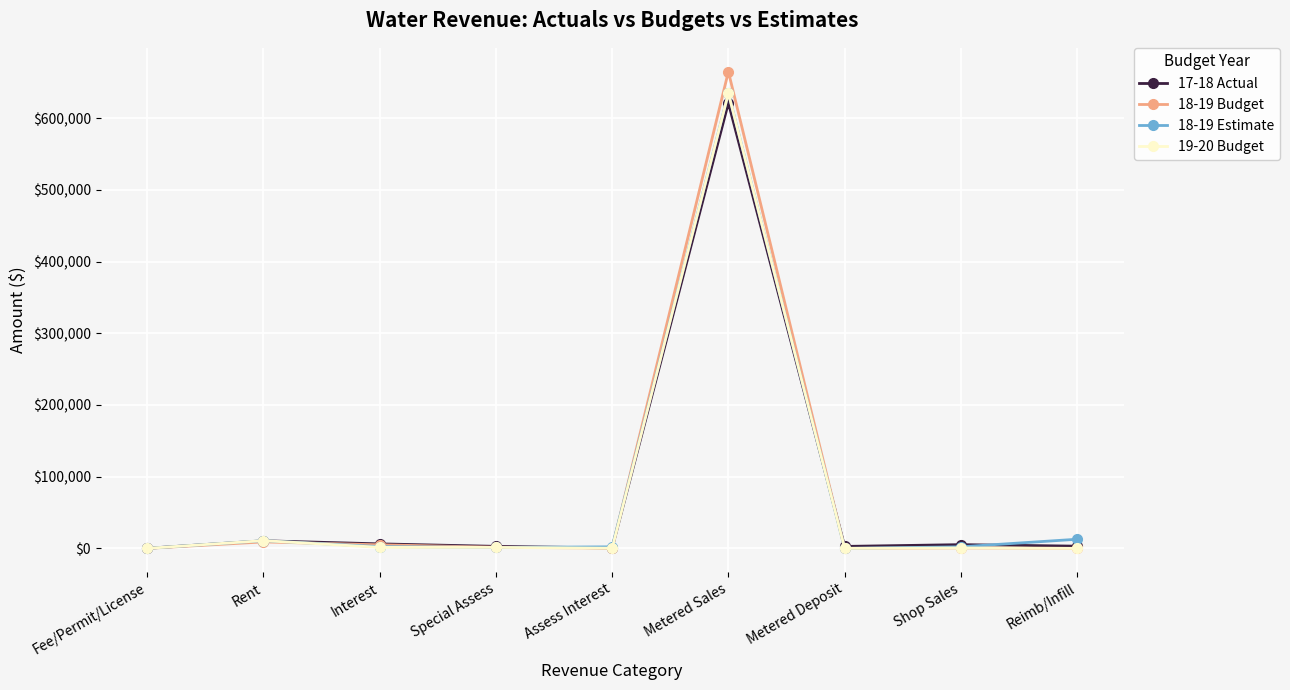

What is the value of the 17-18 Actual point at the 7th from the left?

2750